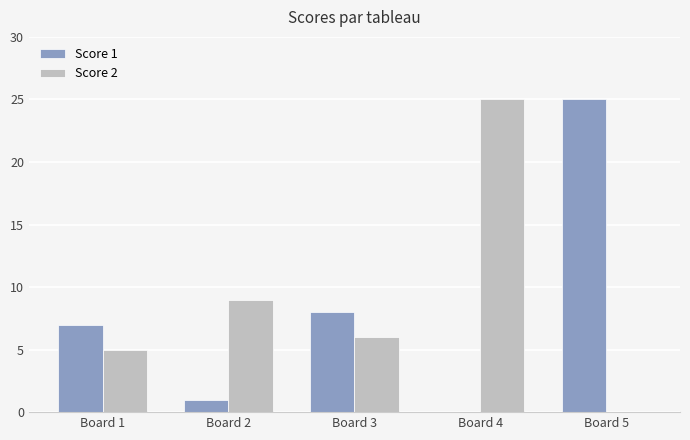

Which series changed the most between Board 2 and Board 4?

Score 2